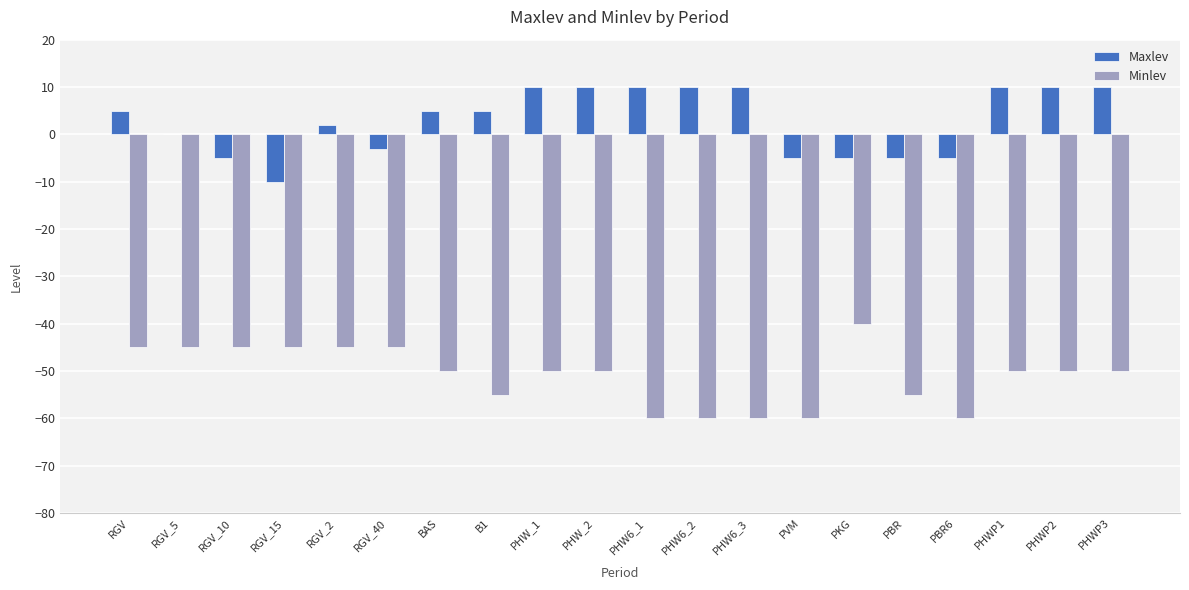

What is the total value across all series at RGV_5?

-45